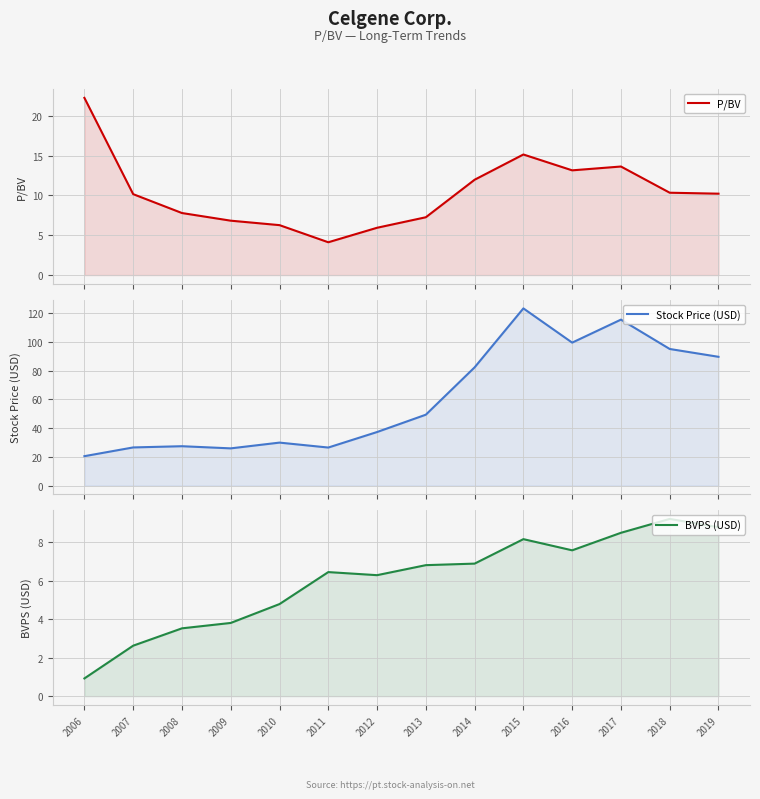

Which series changed the most between 2011 and 2019?

Stock Price (USD)